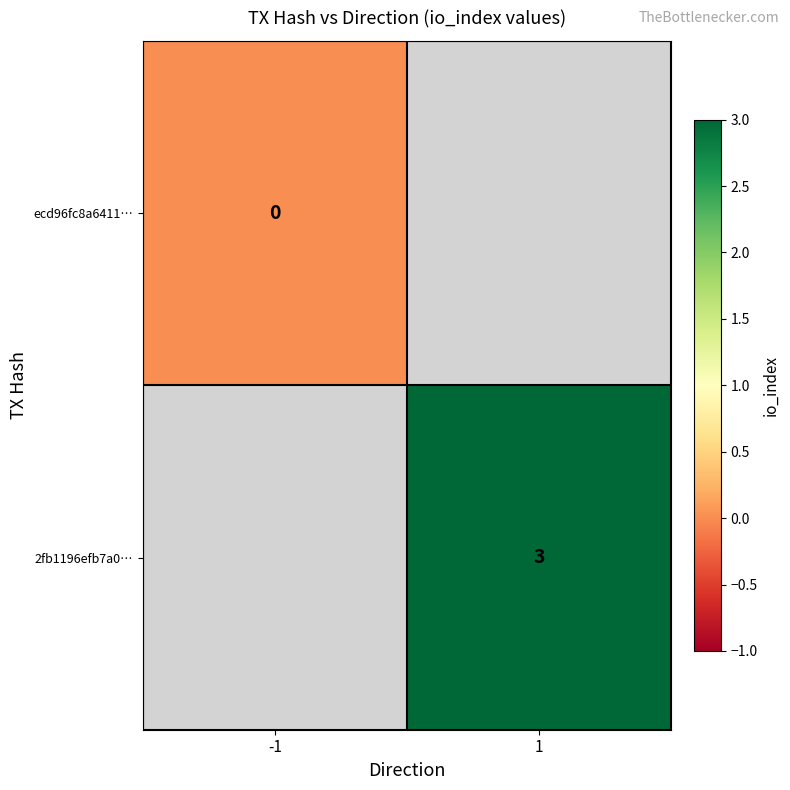

How many series are shown in this chart?

2